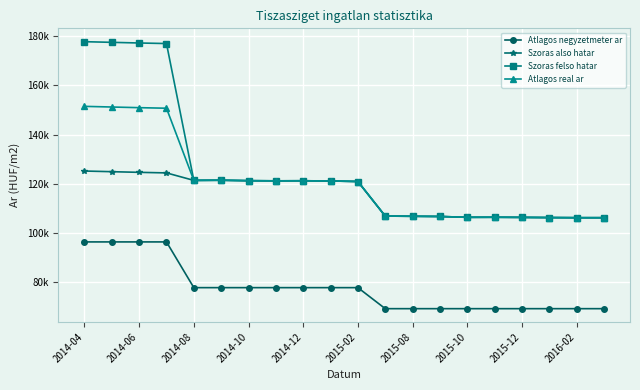

Rank the series by their maximum value, from highest to lowest.

Szoras felso hatar, Atlagos real ar, Szoras also hatar, Atlagos negyzetmeter ar